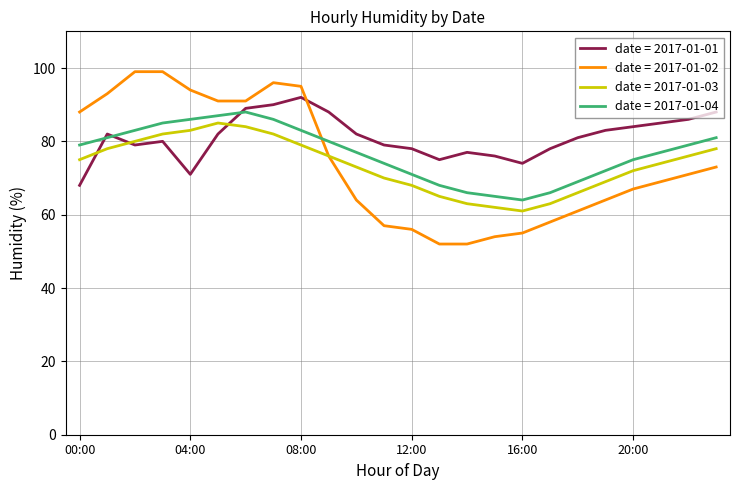

Which series ends up on top after the final intersection of date = 2017-01-02 and date = 2017-01-04?

date = 2017-01-04